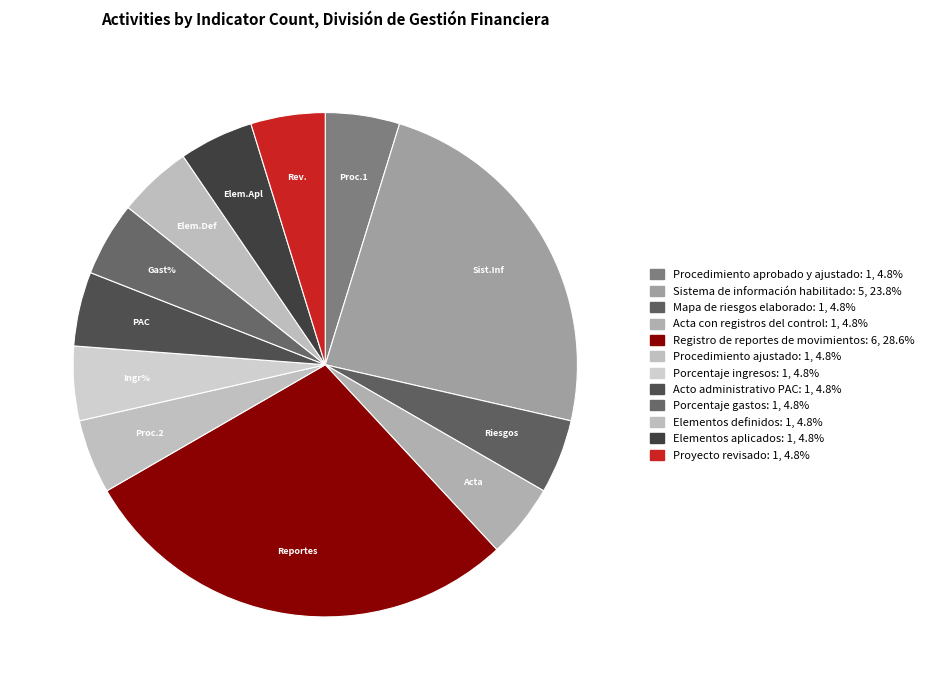

To the nearest percent, what is the average slice percentage?

8%